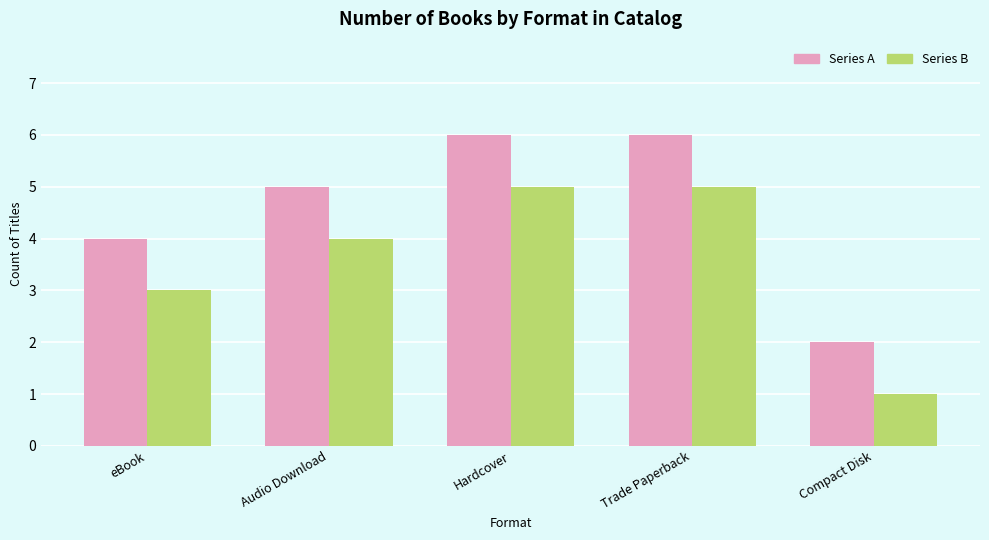

Reading left to right, list all the values displayed in this chart.

Series A: 4	5	6	6	2
Series B: 3	4	5	5	1